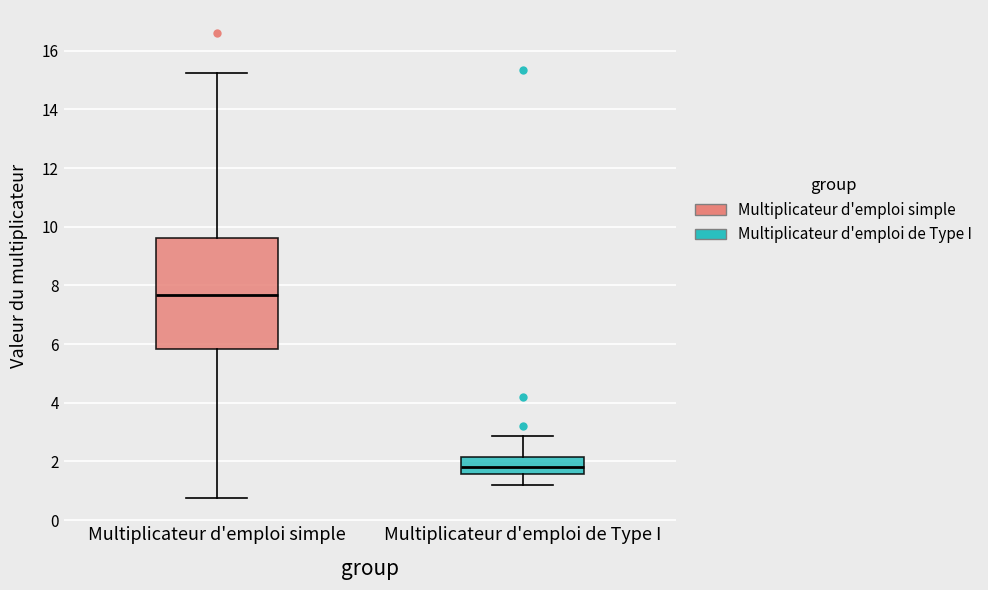

Reading left to right, transcribe this box plot: for each box, give where its median line is, the range the box spans, and where its two whiskers end, as read against the y-axis. The values are not printed on the chart, so give them approximately, as read against the axis.

Multiplicateur d'emploi simple: median 7.6, box 5.8 to 9.6, whiskers 0.8 to 15.2
Multiplicateur d'emploi de Type I: median 1.8, box 1.6 to 2.2, whiskers 1.2 to 2.8